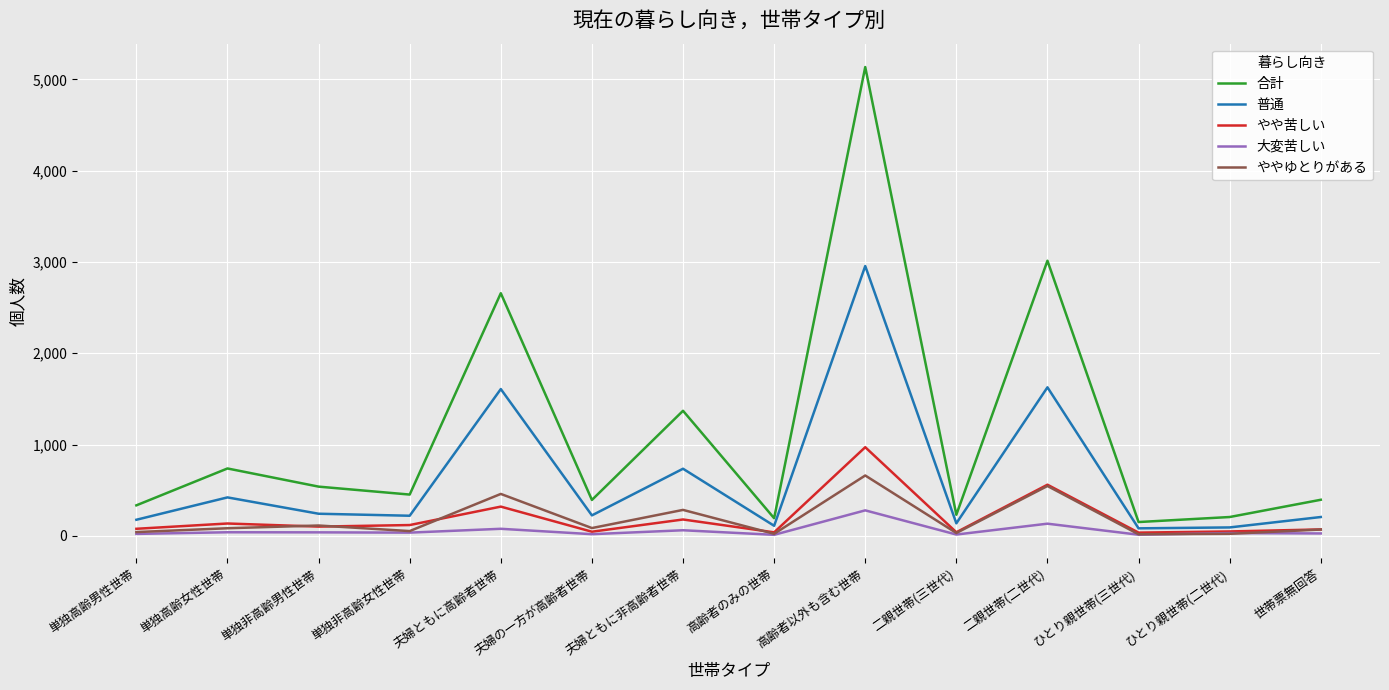

What is the minimum value for 普通?

82